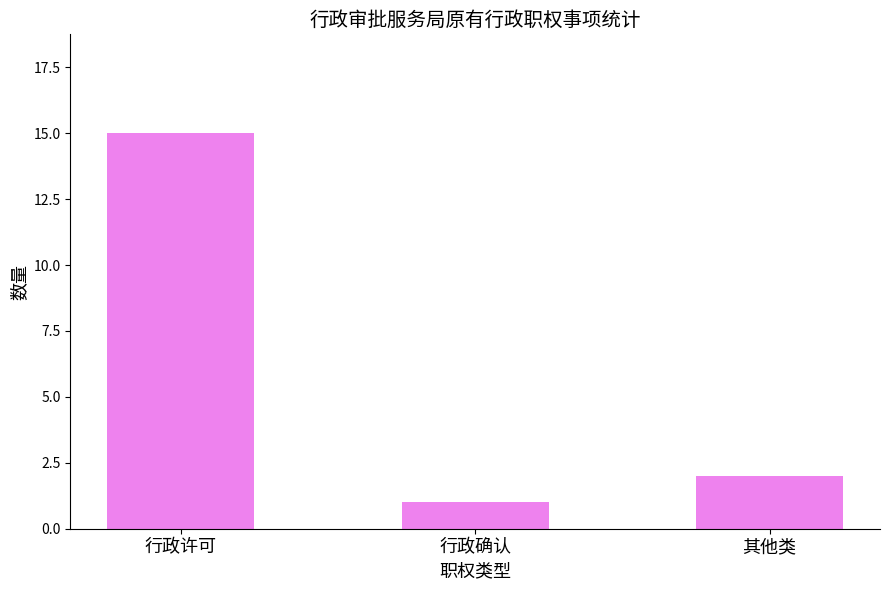

Does the chart contain stacked bars?

No